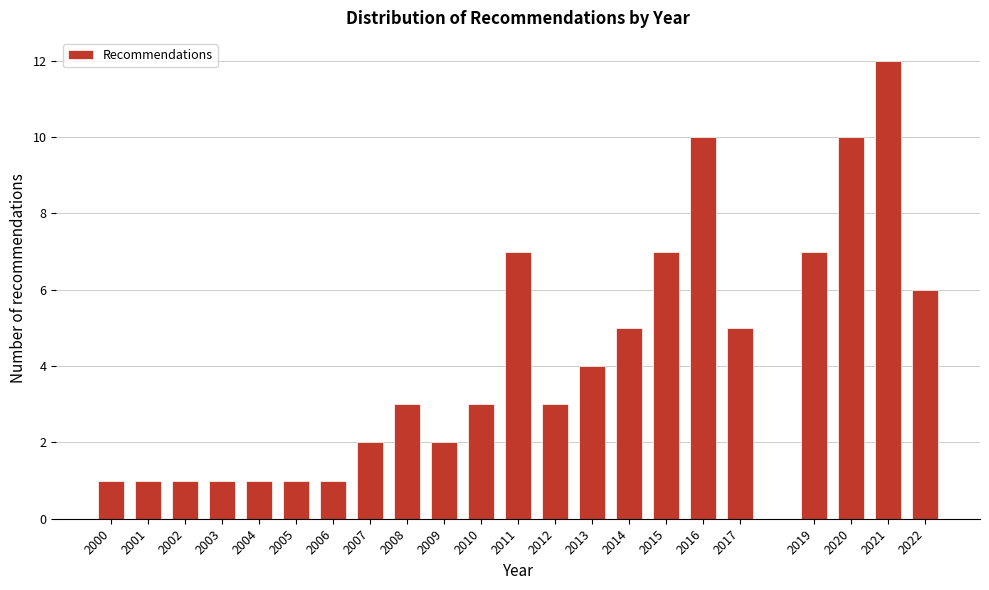

Reading left to right, what are all the values shown in this chart?

2000=1	2001=1	2002=1	2003=1	2004=1	2005=1	2006=1	2007=2	2008=3	2009=2	2010=3	2011=7	2012=3	2013=4	2014=5	2015=7	2016=10	2017=5	2019=7	2020=10	2021=12	2022=6